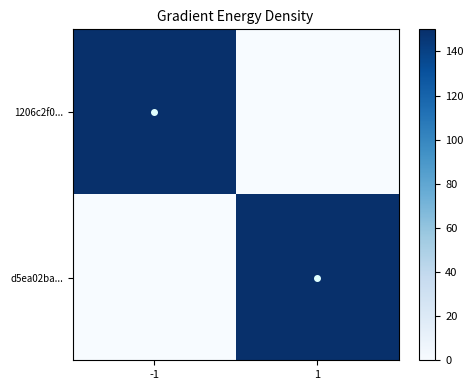

Between 1 and -1, which is larger?

-1